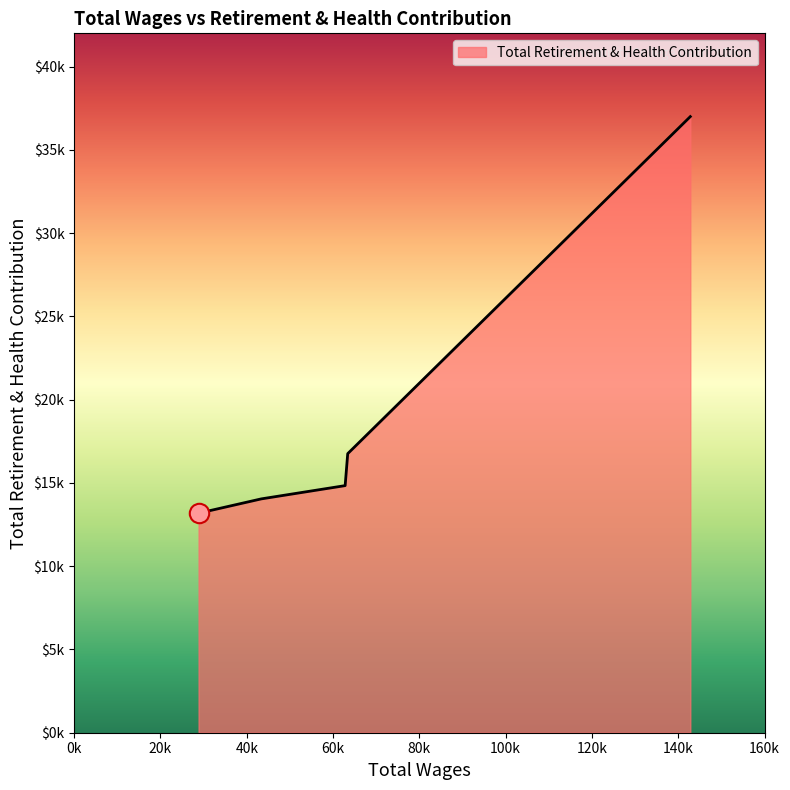

Is this an area chart (filled region under the line)?

Yes